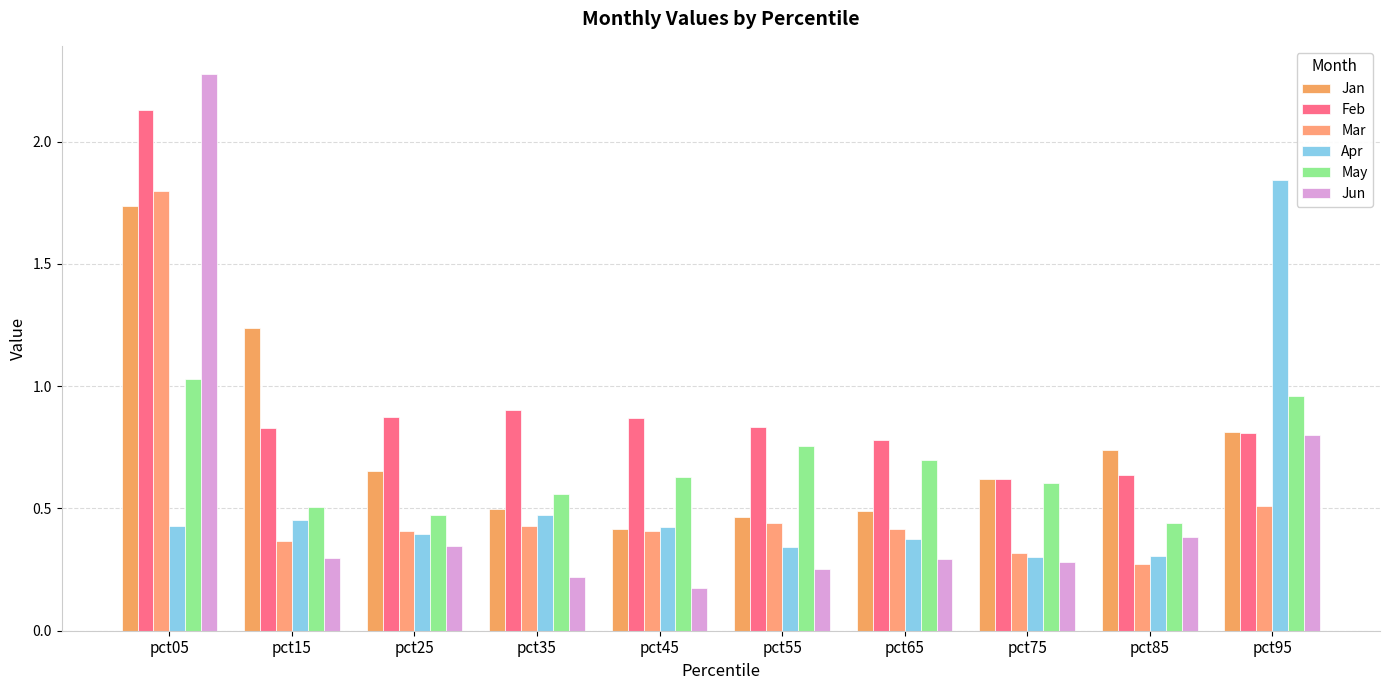

Are the bars grouped side by side (vs. stacked)?

Yes